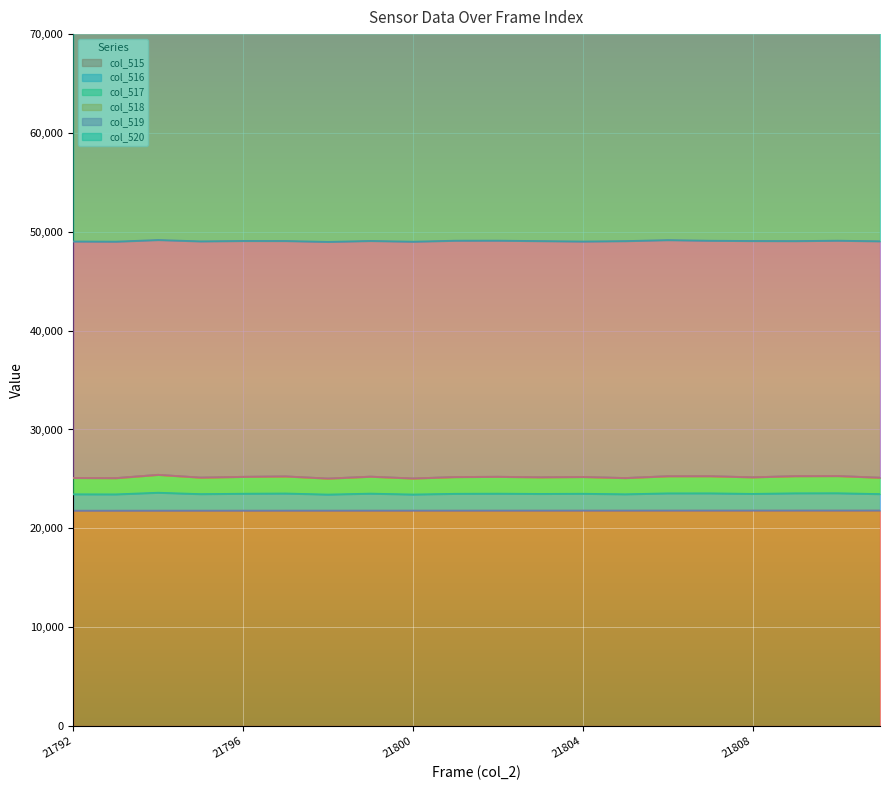

True or false: col_516 has more than 1 interior local peaks.

True